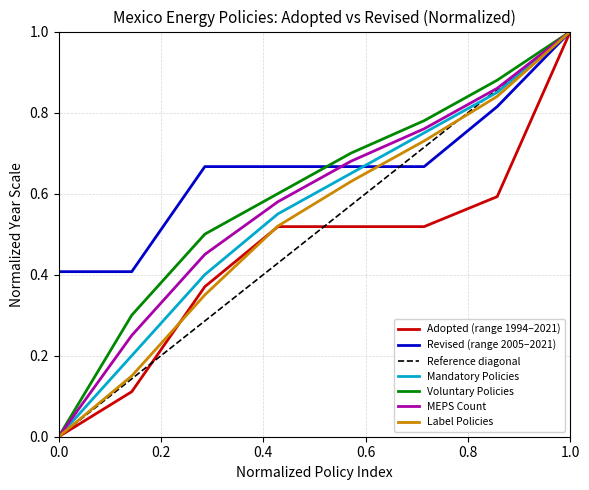

At which label does Mandatory Policies reach its peak?

1.0